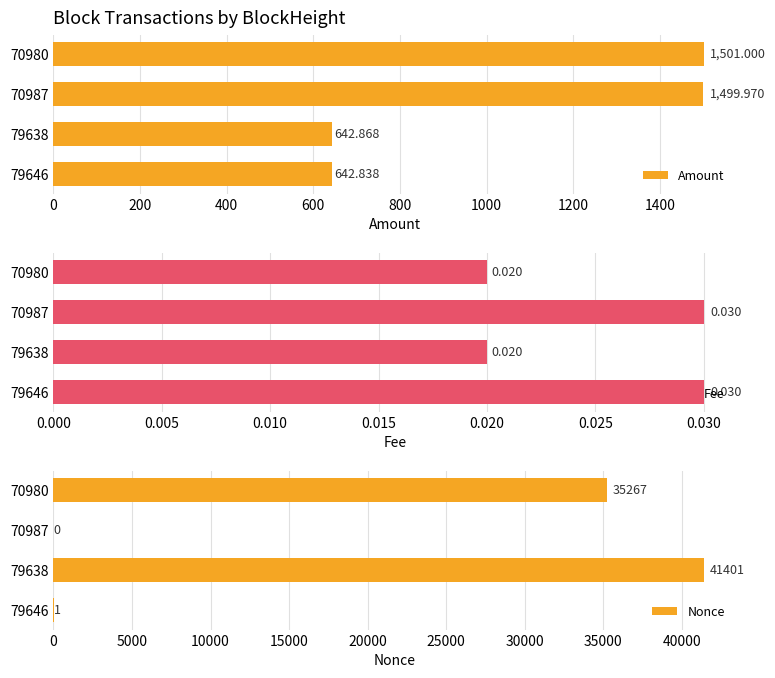

At which label does Nonce reach its peak?

79638